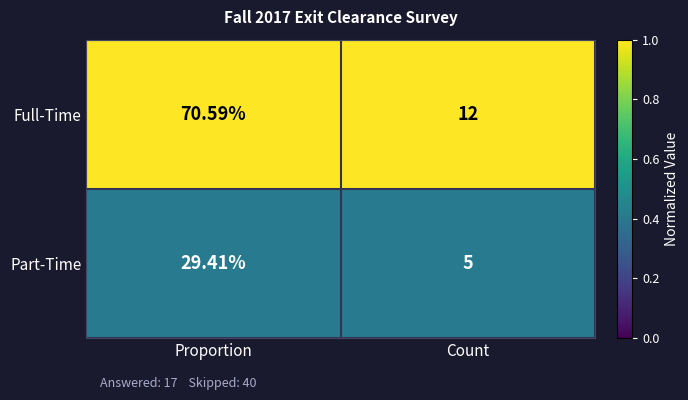

Which series changed the most between Proportion and Count?

Full-Time